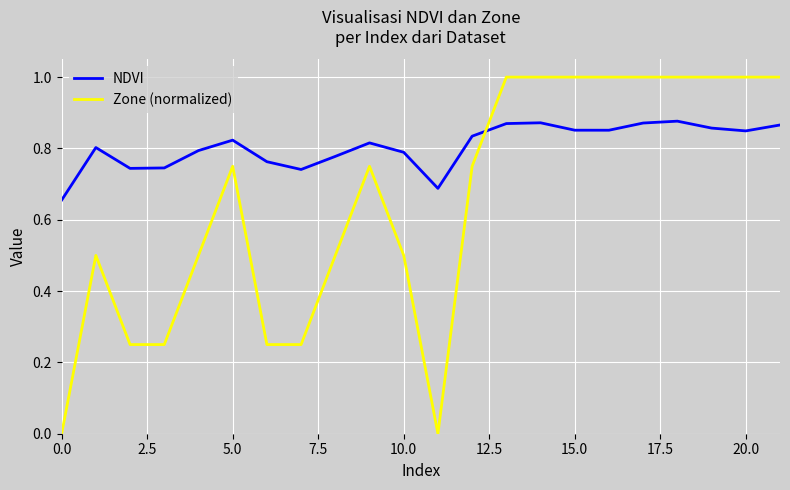

After their last crossing, which series has the higher values: NDVI or Zone (normalized)?

Zone (normalized)